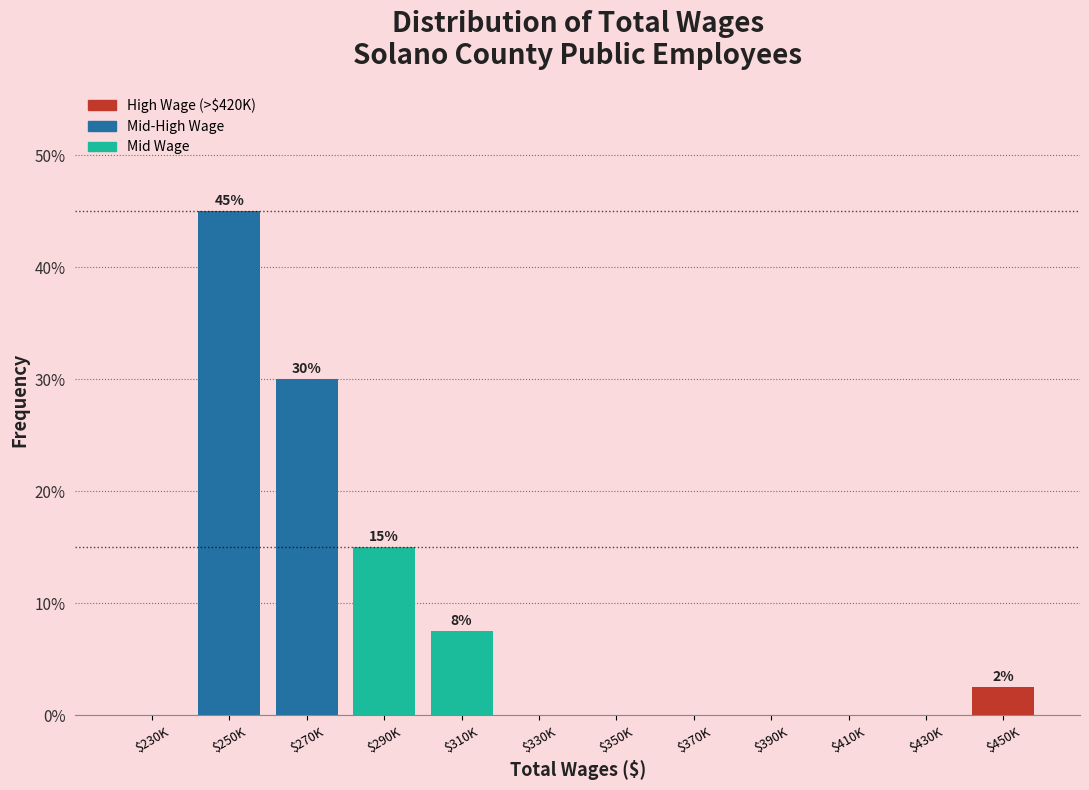

Is it true that the value at $450K is 2.5?

True